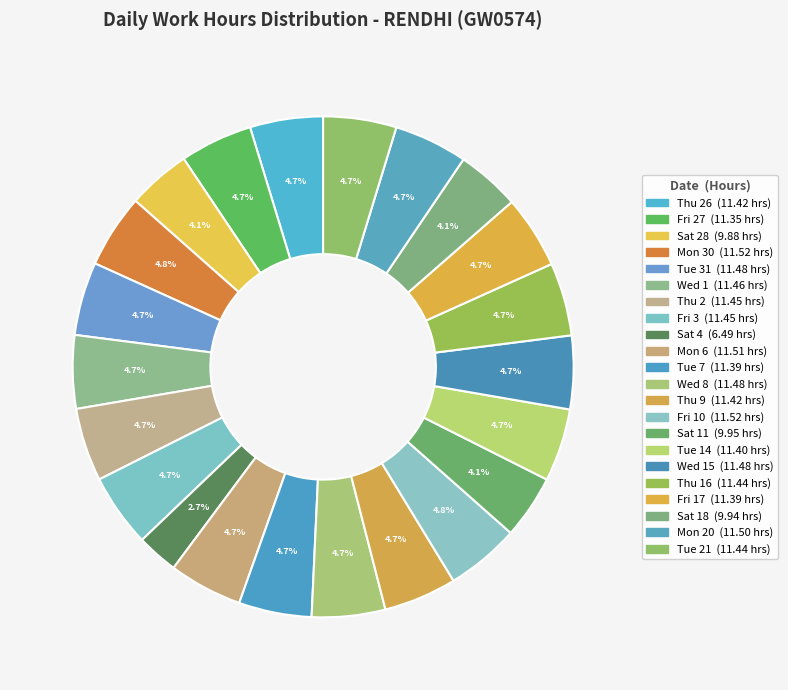

Which category has the smallest portion of the pie?

Sat 4